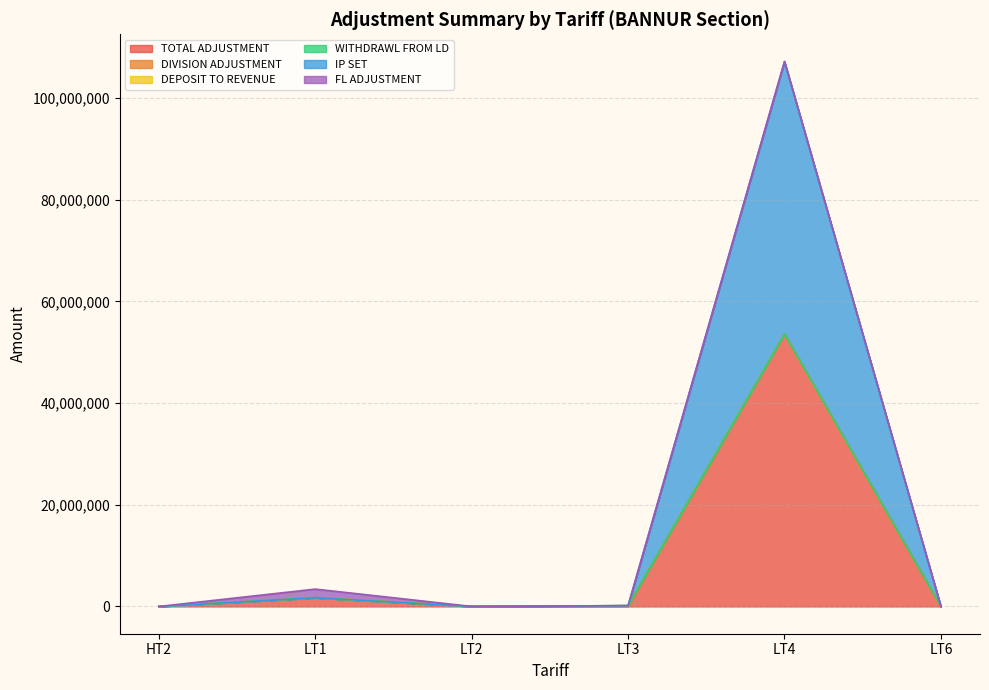

What is the label of the 5th point from the right?

LT1